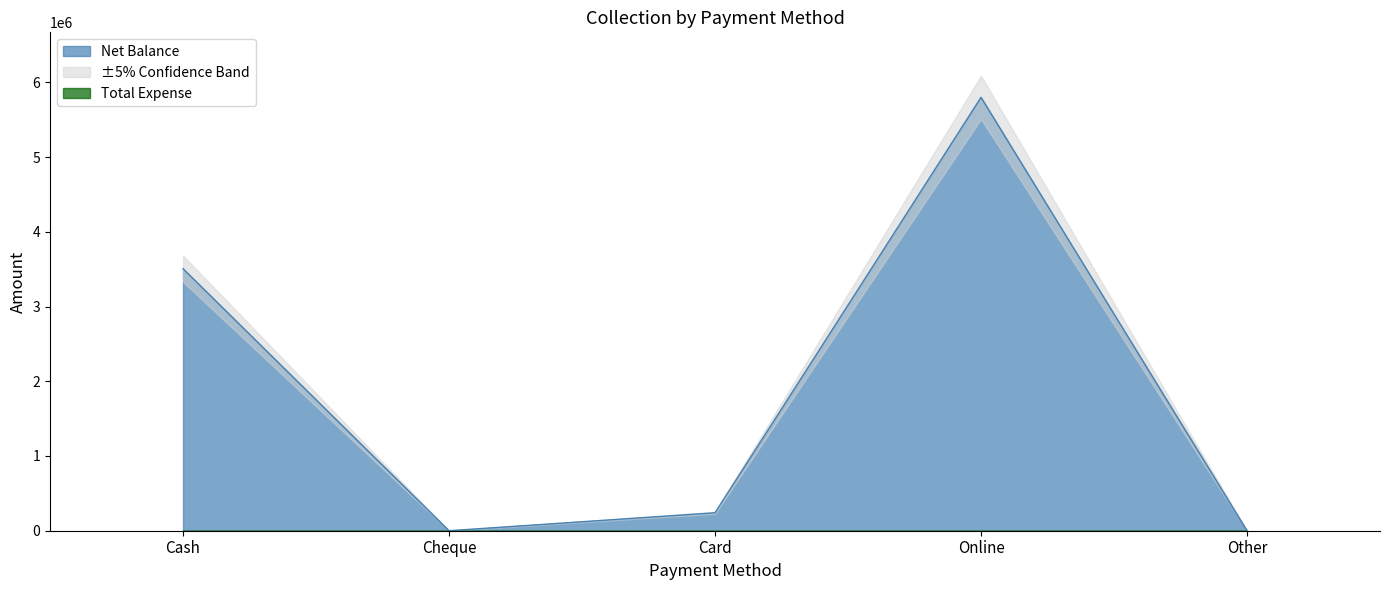

What is the greatest value displayed?

5799901